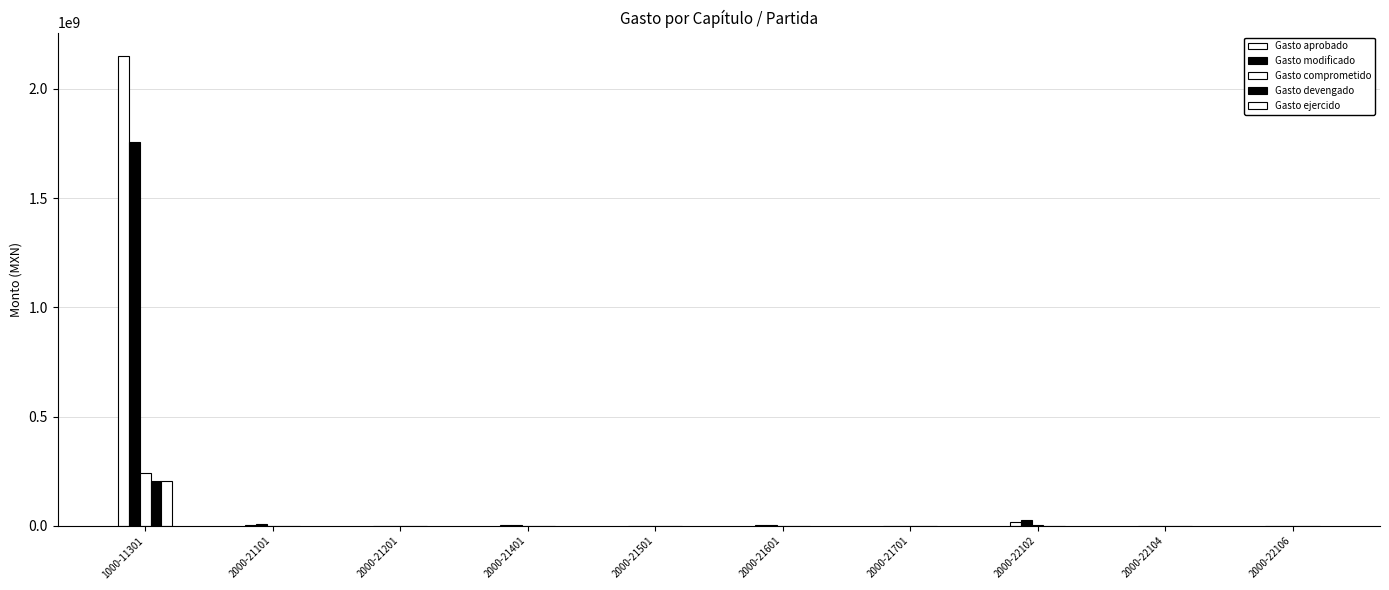

How many data points in Gasto devengado are above 94538?

5